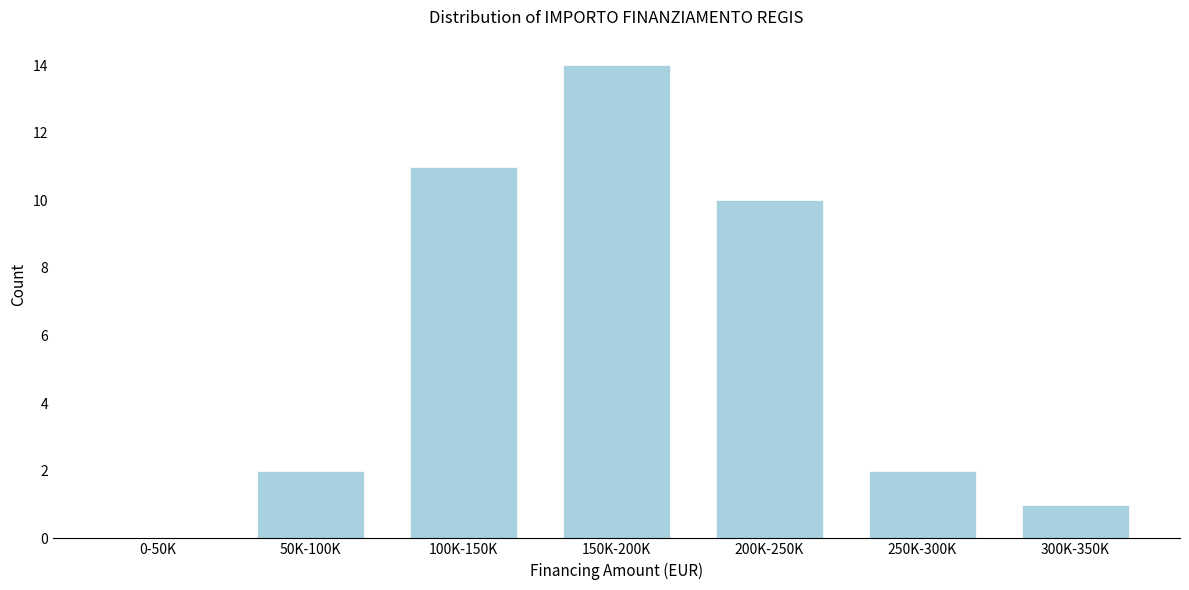

Reading left to right, list all the values displayed in this chart.

0-50K=0	50K-100K=2	100K-150K=11	150K-200K=14	200K-250K=10	250K-300K=2	300K-350K=1